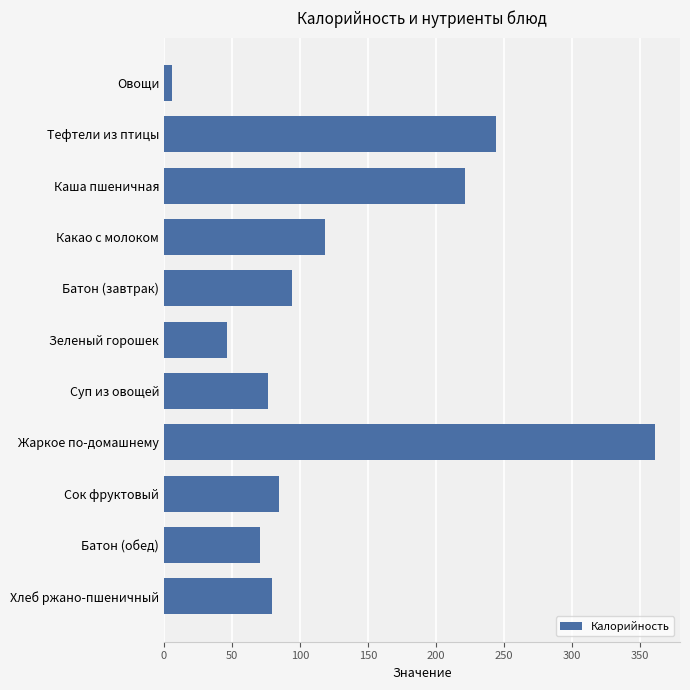

What is the difference between the maximum and minimum values?

355.6